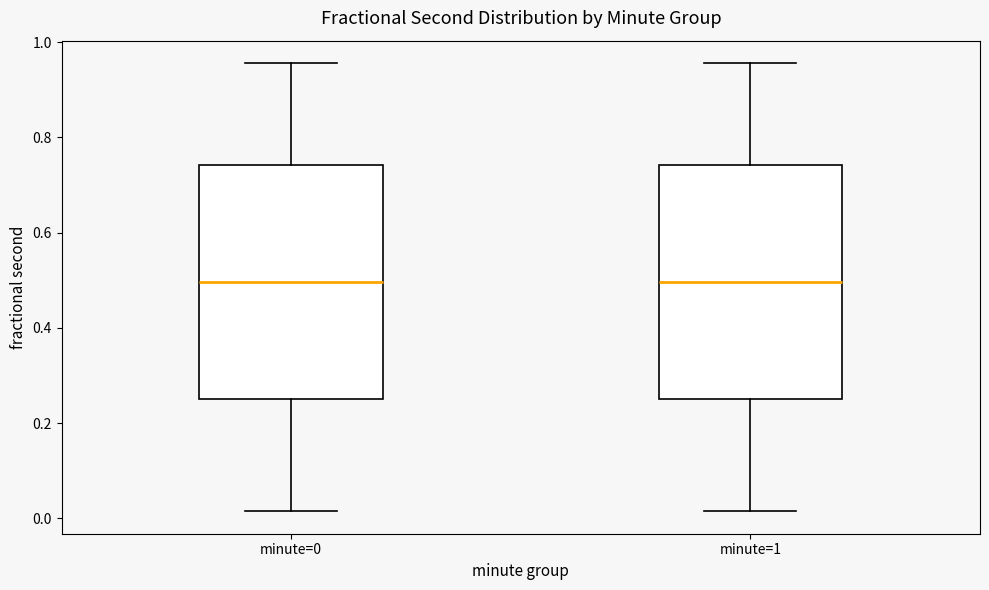

Reading left to right, transcribe this box plot: for each box, give where its median line is, the range the box spans, and where its two whiskers end, as read against the y-axis. The values are not printed on the chart, so give them approximately, as read against the axis.

minute=0: median 0.50, box 0.26 to 0.74, whiskers 0.02 to 0.96
minute=1: median 0.50, box 0.26 to 0.74, whiskers 0.02 to 0.96